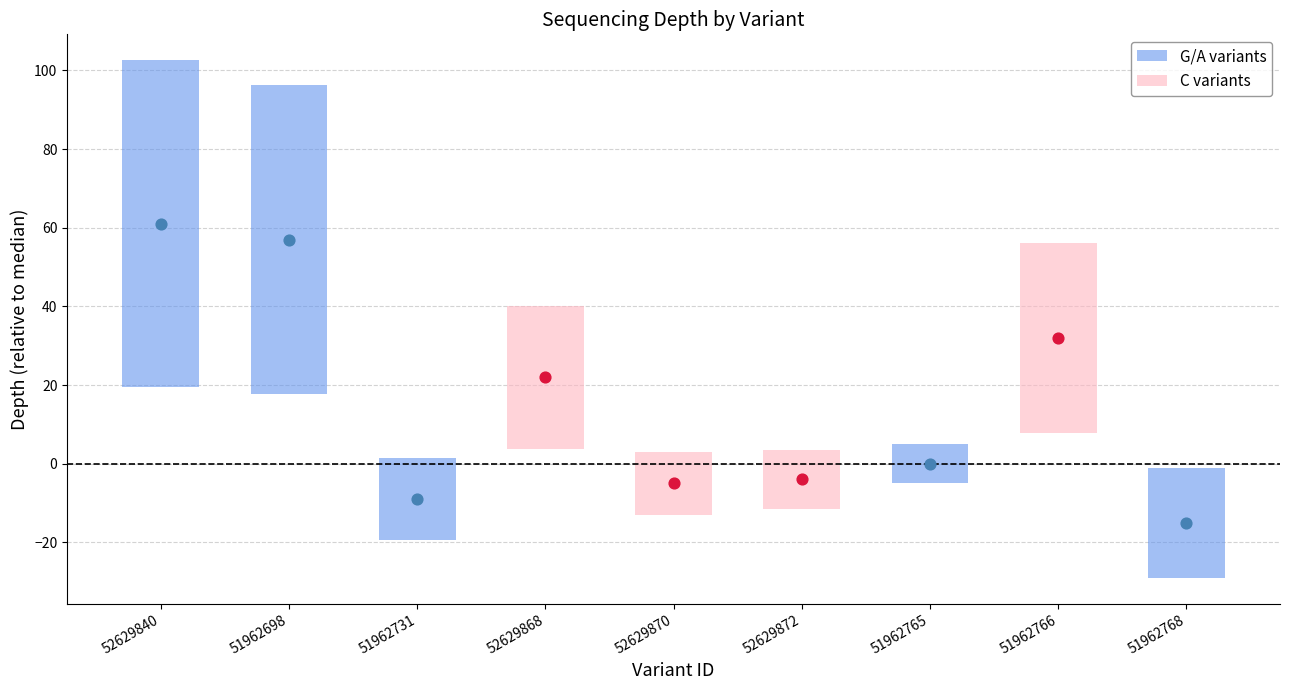

Between 51962766 and 52629872, which is larger?

51962766